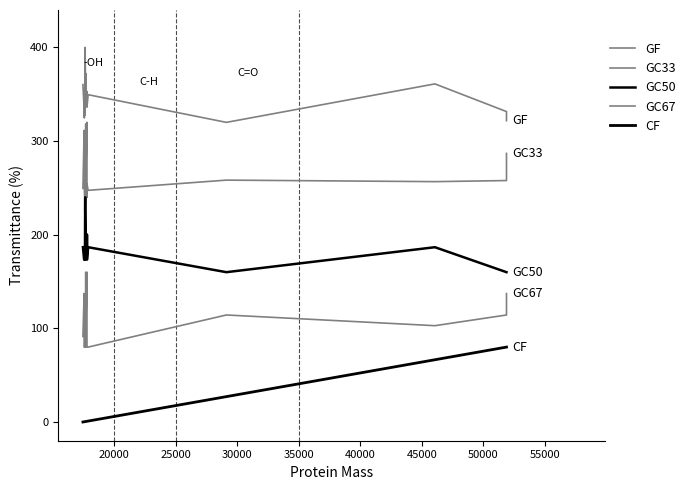

True or false: GC33 has more than 2 points higher than both neighbors.

True